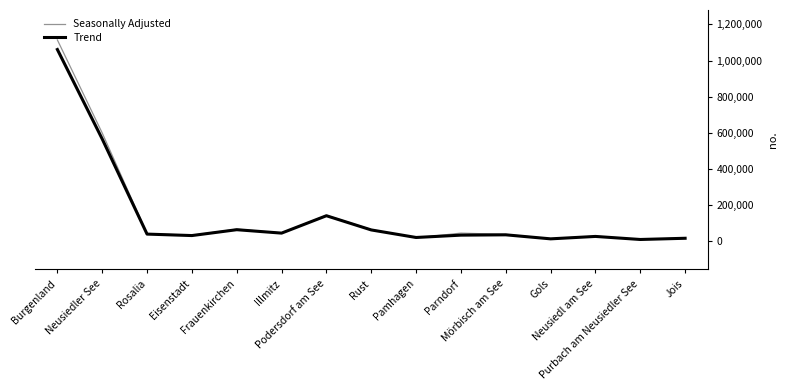

List the series in order of their peak value, lowest first.

Trend, Seasonally Adjusted